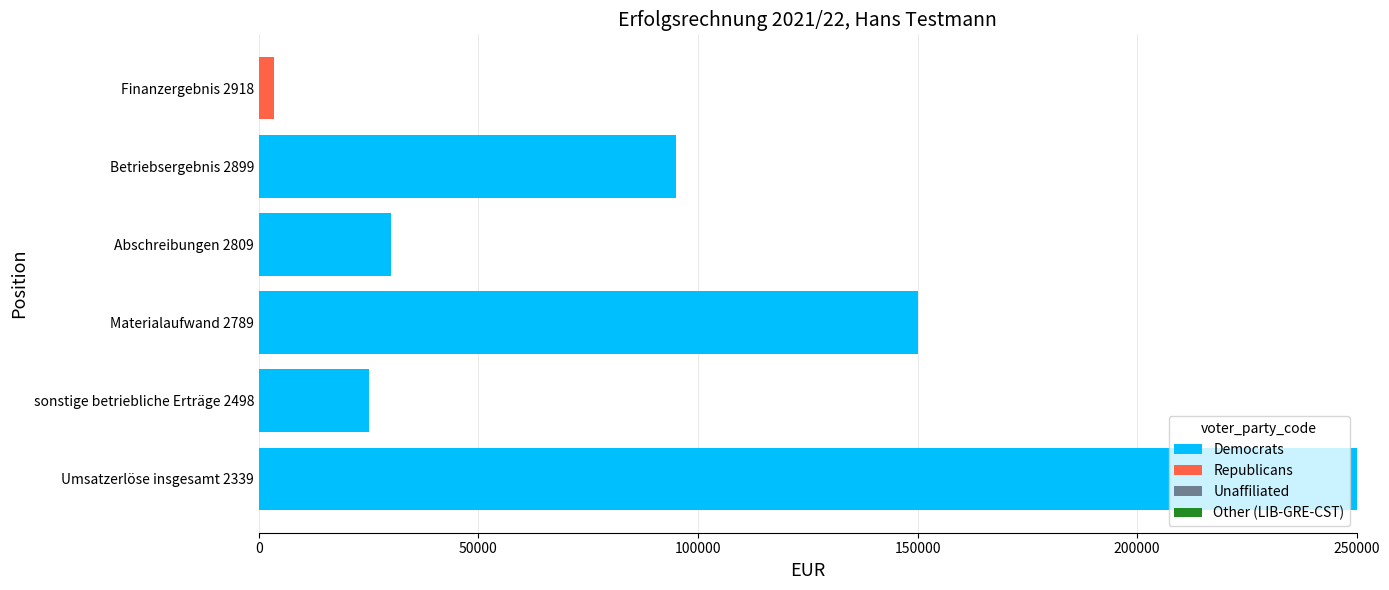

What is the maximum value for Democrats?

250000